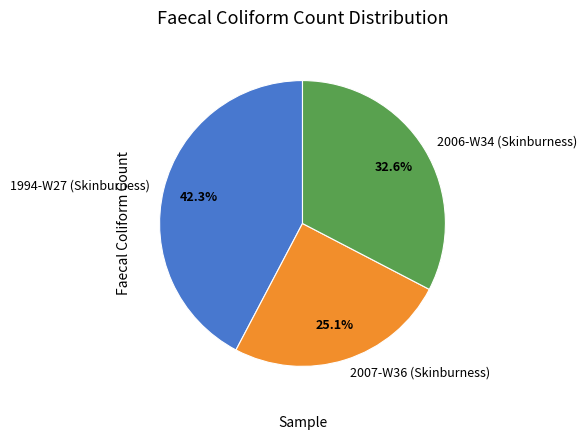

Does any single category account for the majority?

No